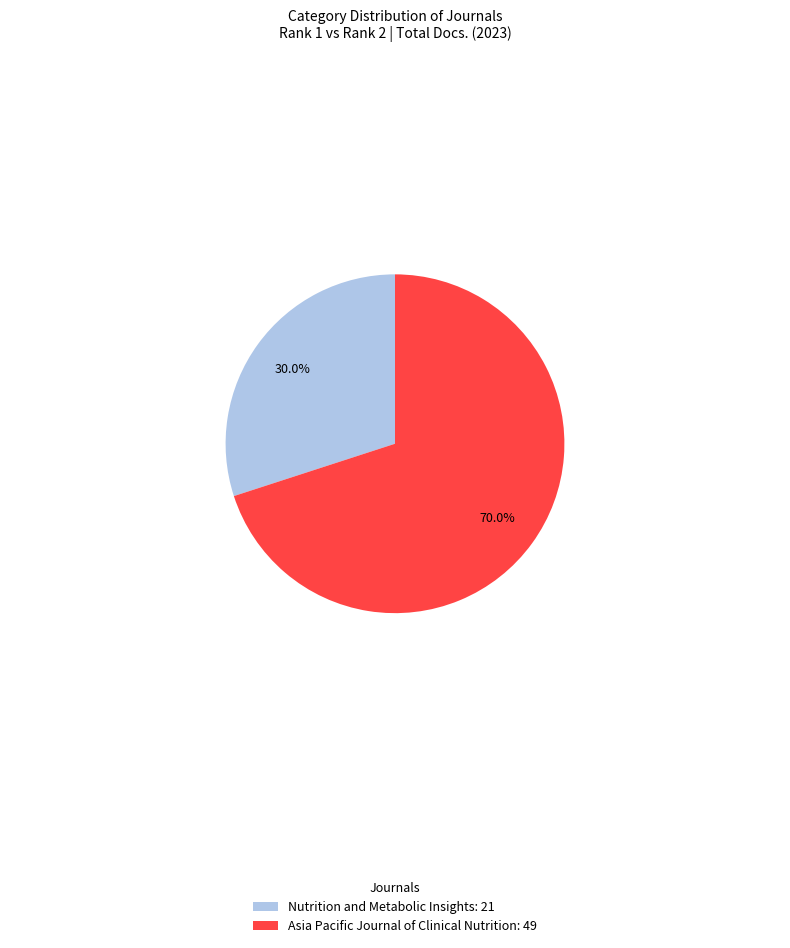

True or false: Asia Pacific Journal of Clinical Nutrition accounts for 75% of the total.

False